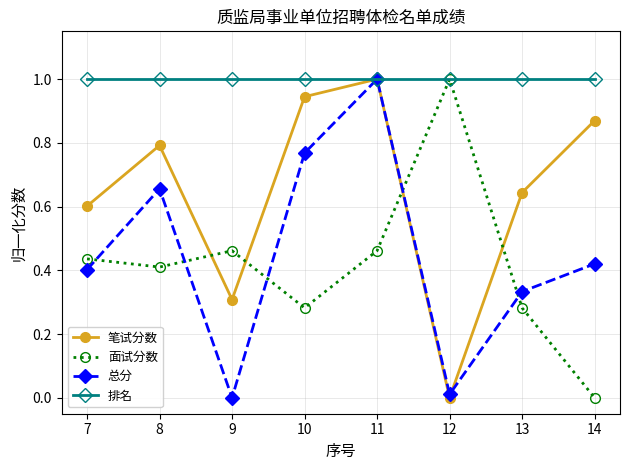

After their last crossing, which series has the higher values: 总分 or 面试分数?

总分